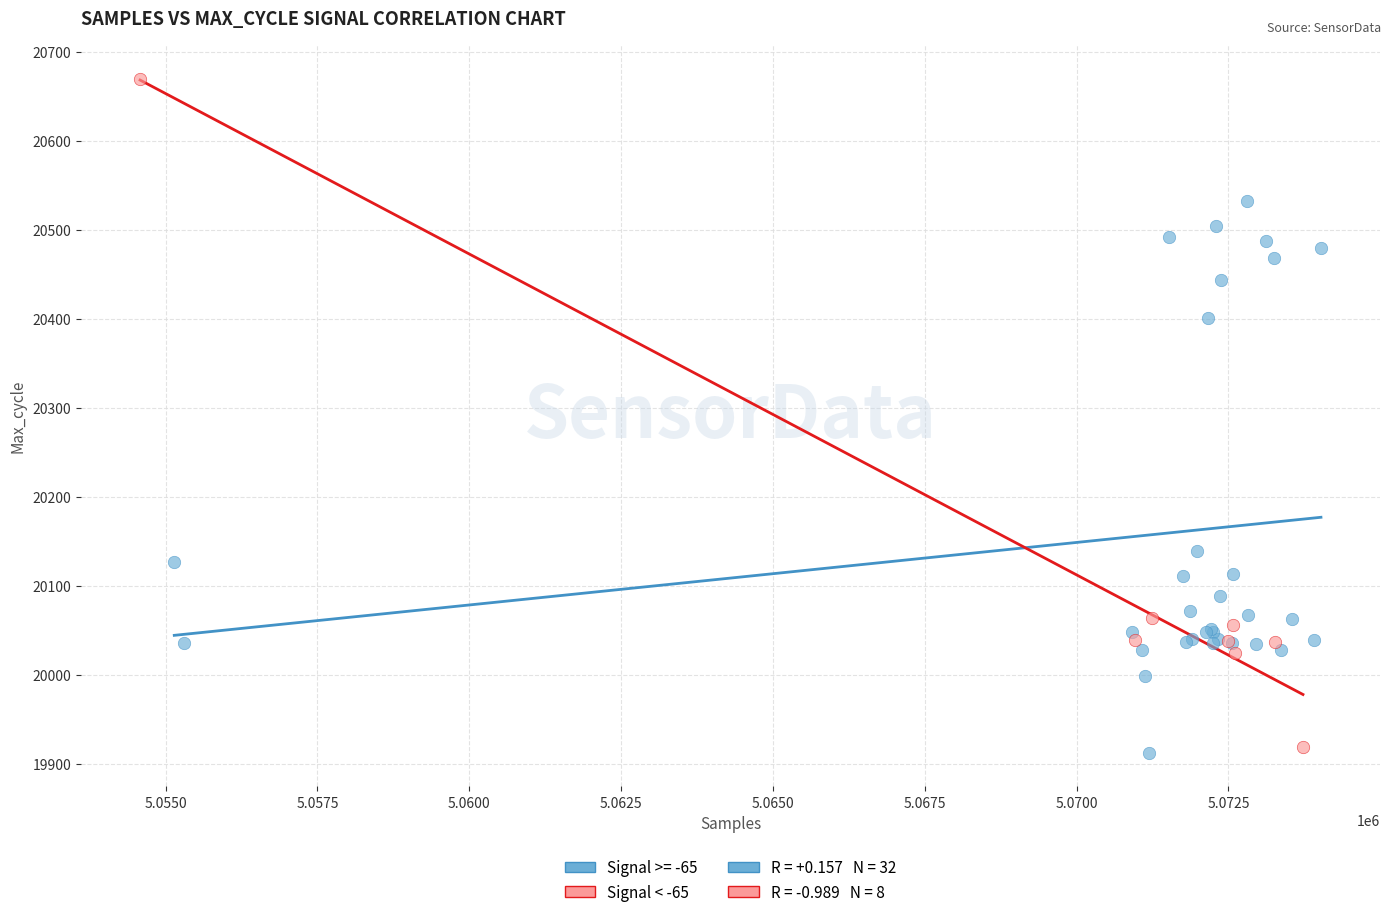

Which series has the widest spread of Y values?

Signal < -65